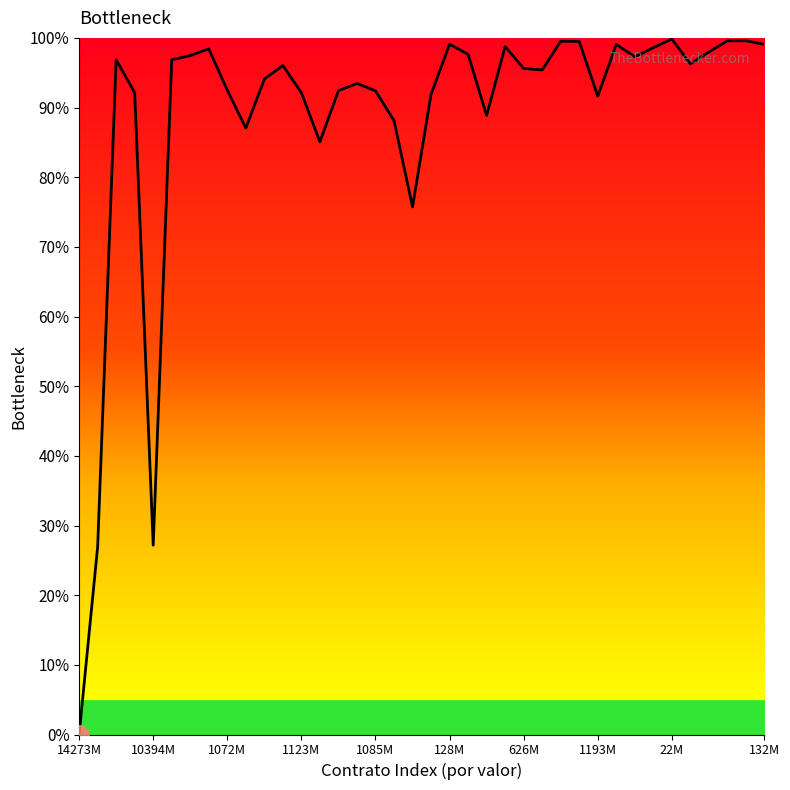

What is the maximum value shown in the chart?

99.8